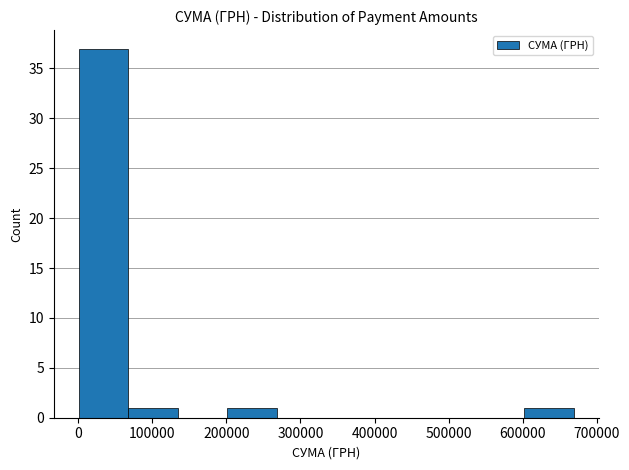

What is the height of the bar covering 0 to 70000 on the x-axis? Neither the bar edges nor the heights are printed on the chart, so give them approximately, as read against the axes.

37